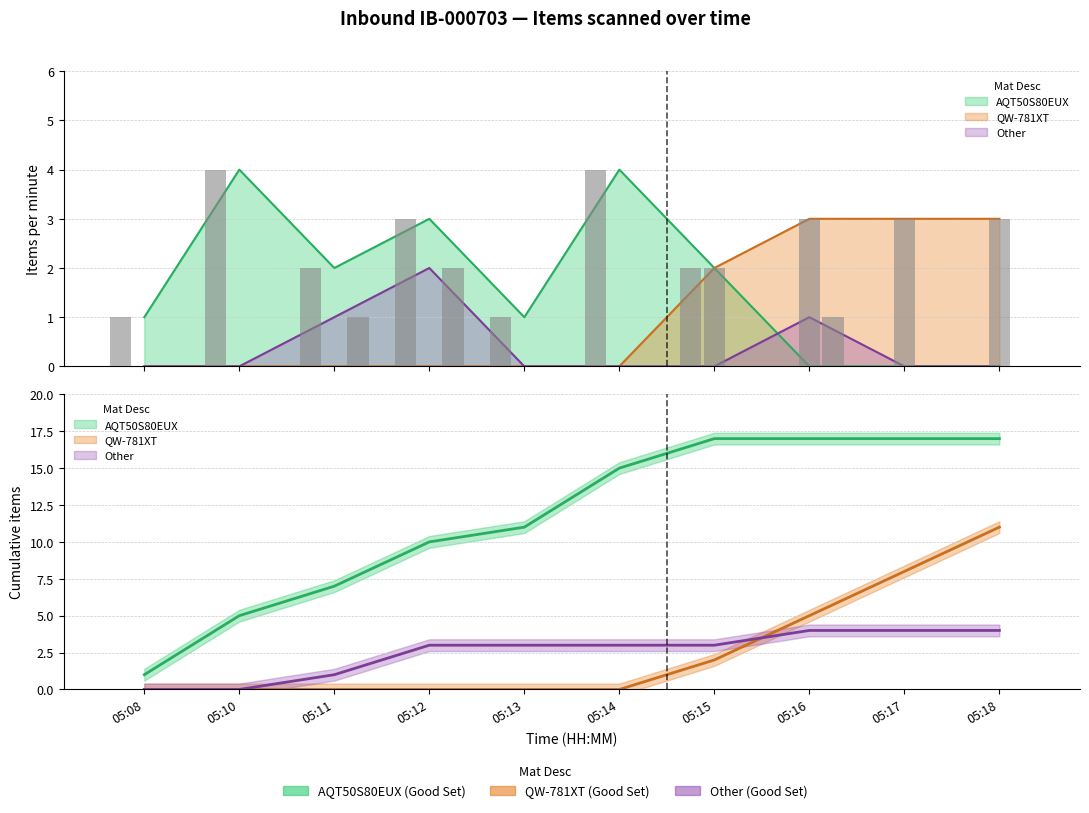

Rank the categories by AQT50S80EUX value from lowest to highest.

05:16, 05:17, 05:18, 05:08, 05:13, 05:11, 05:15, 05:12, 05:10, 05:14